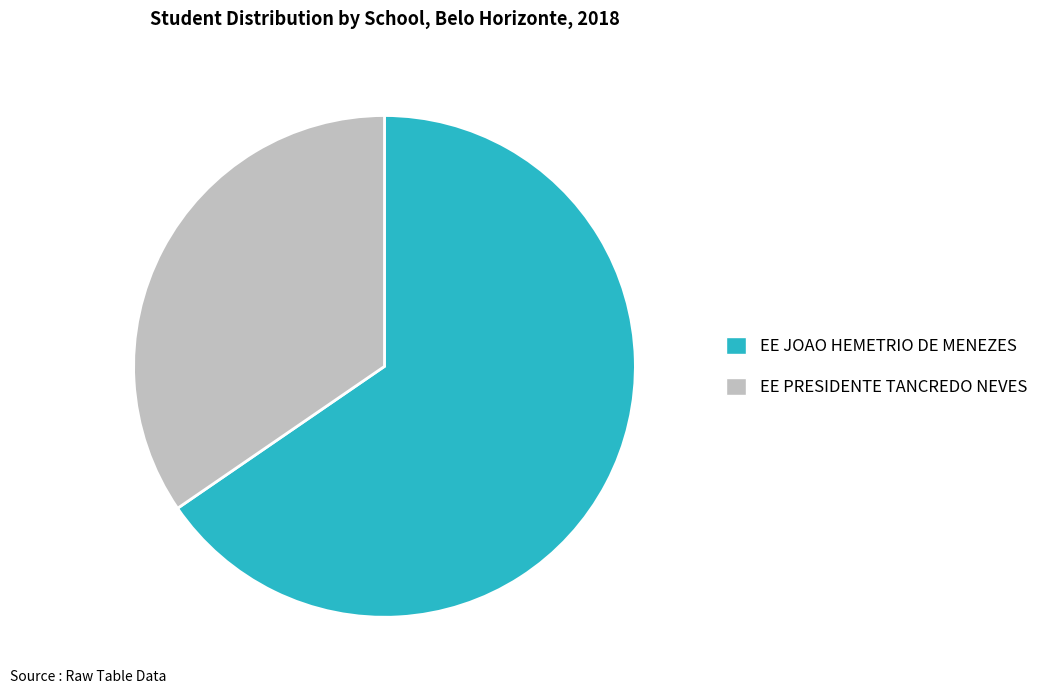

Is it true that EE PRESIDENTE TANCREDO NEVES is 35% of the pie?

True